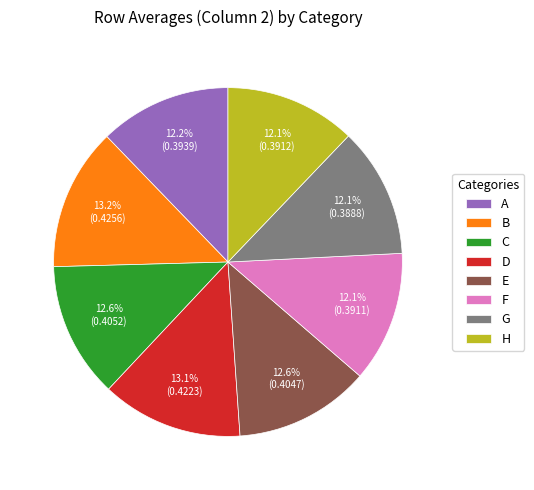

How much of the chart is everything except C?

87.4%